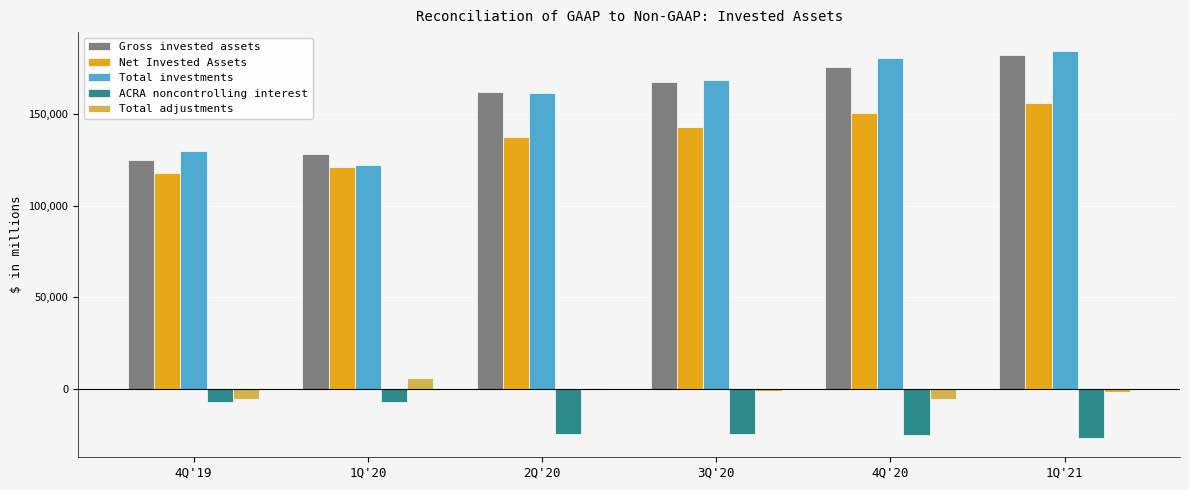

What is the average value of the Net Invested Assets series?

137447